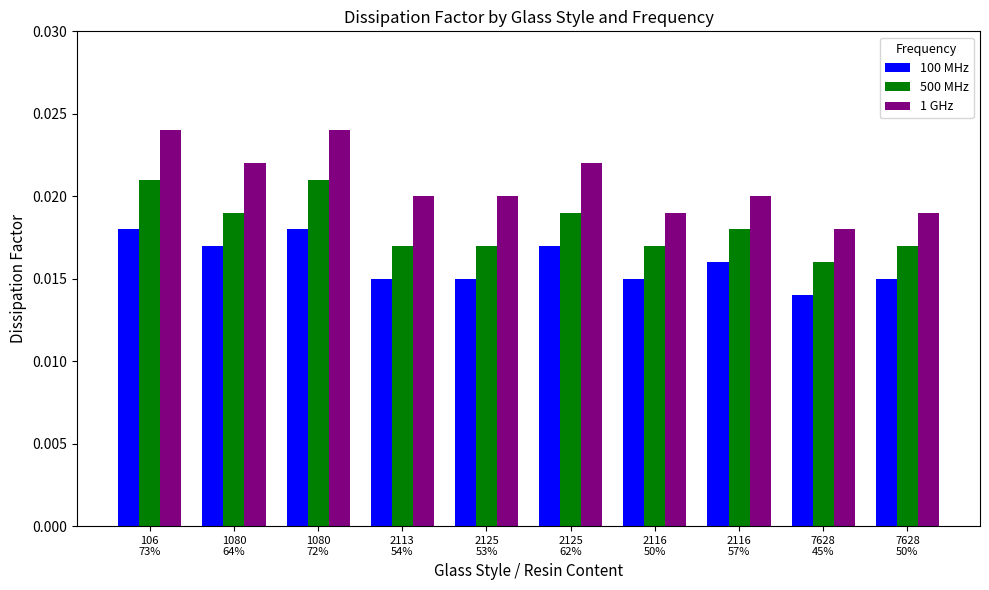

Which series has the largest range (max minus min)?

1 GHz